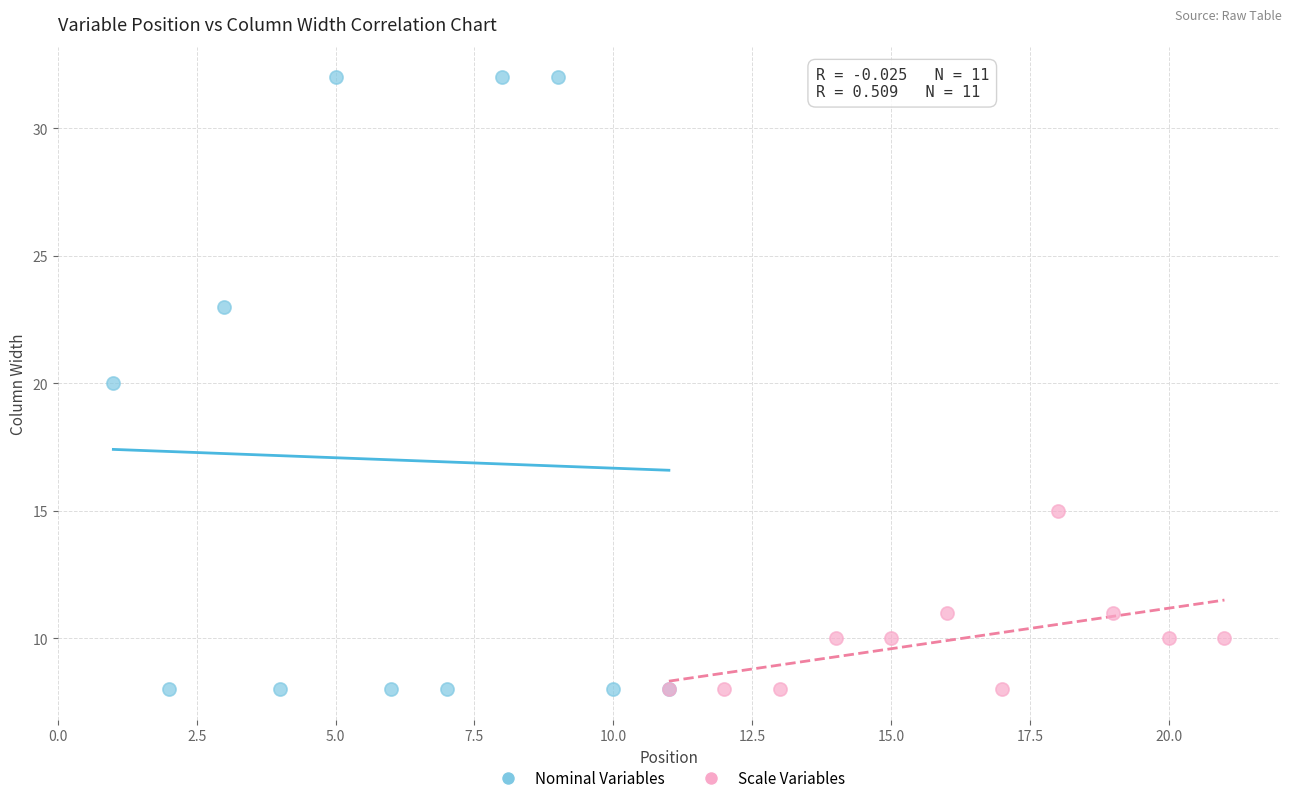

Which series contains the highest Y value?

Nominal Variables